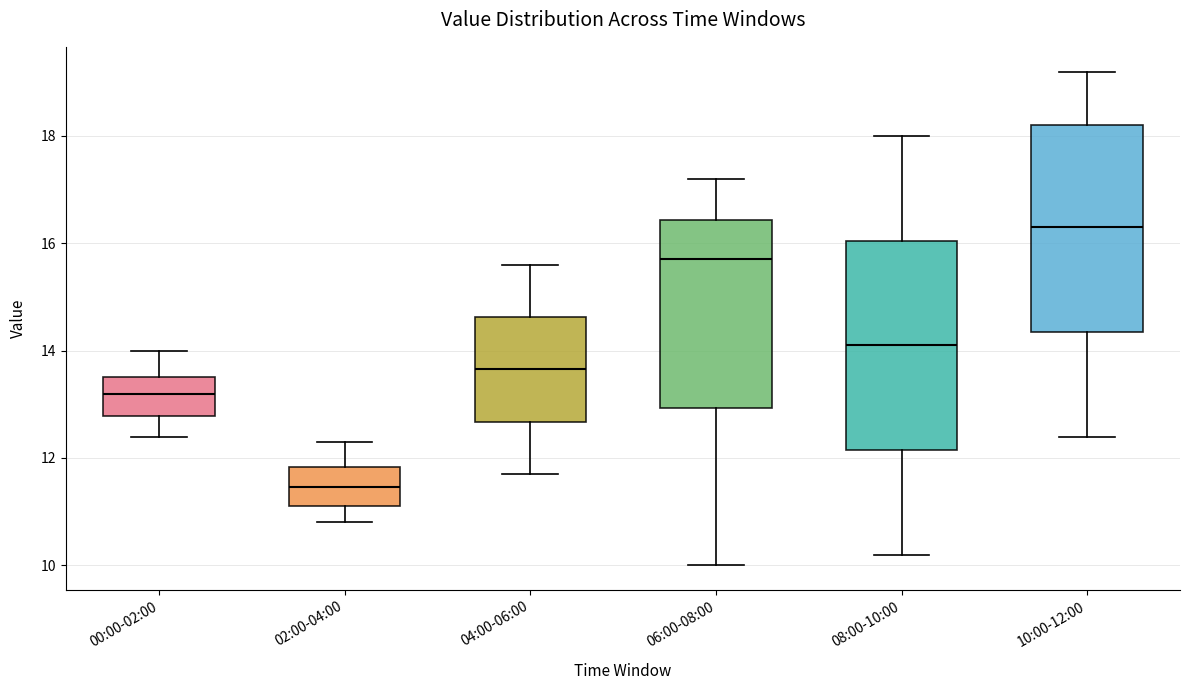

Where does the median line of the box for 06:00-08:00 sit on the y-axis? The values are not printed on the chart, so give them approximately, as read against the axis.

15.8